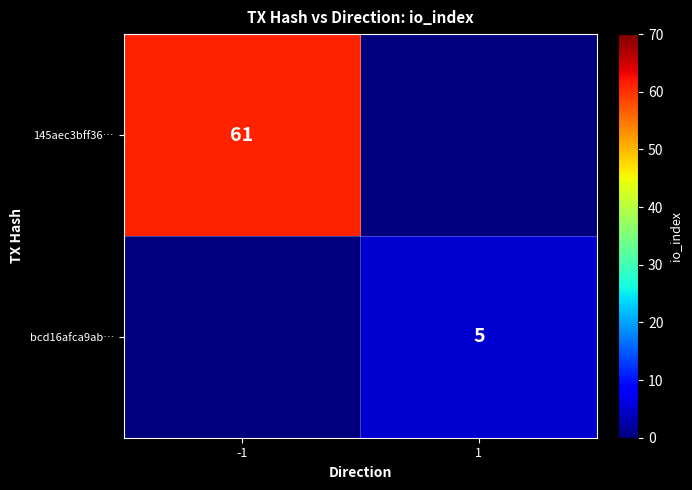

The 145aec3bff36… series shows 89 at -1. True or false?

False